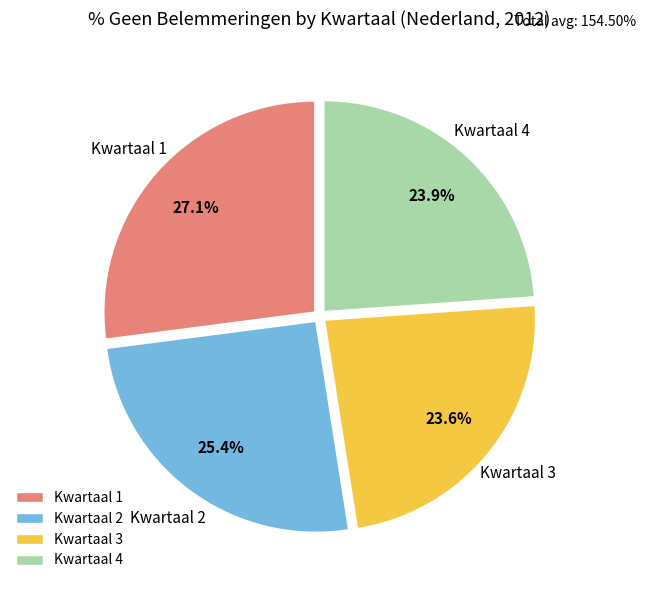

Combined, do Kwartaal 4 and Kwartaal 2 account for over 50%?

No